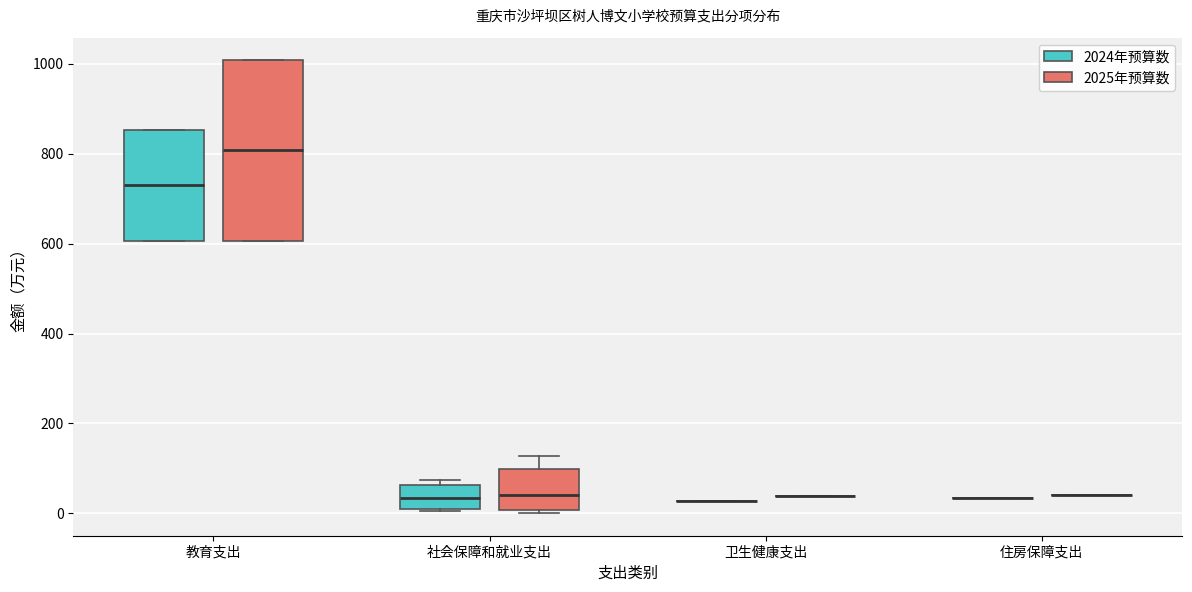

Which box is the tallest, from its lower edge to its upper edge?

教育支出 (2025年预算数)